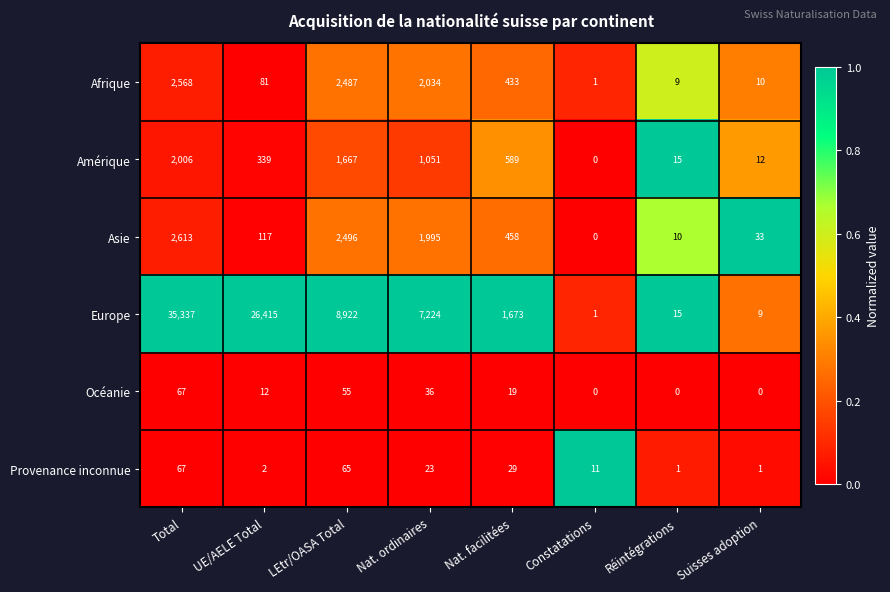

Which series has the largest total across all categories?

Europe